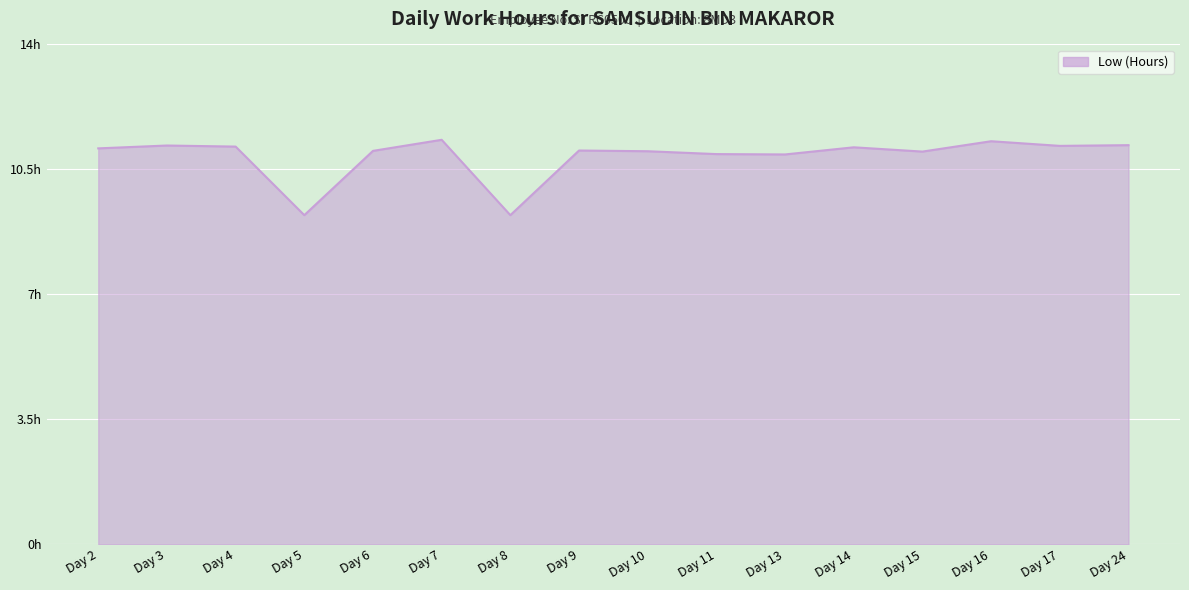

Reading left to right, transcribe all the data shown in this chart.

11.1	11.2	11.1	9.2	11.0	11.3	9.2	11.0	11.0	10.9	10.9	11.1	11.0	11.3	11.2	11.2